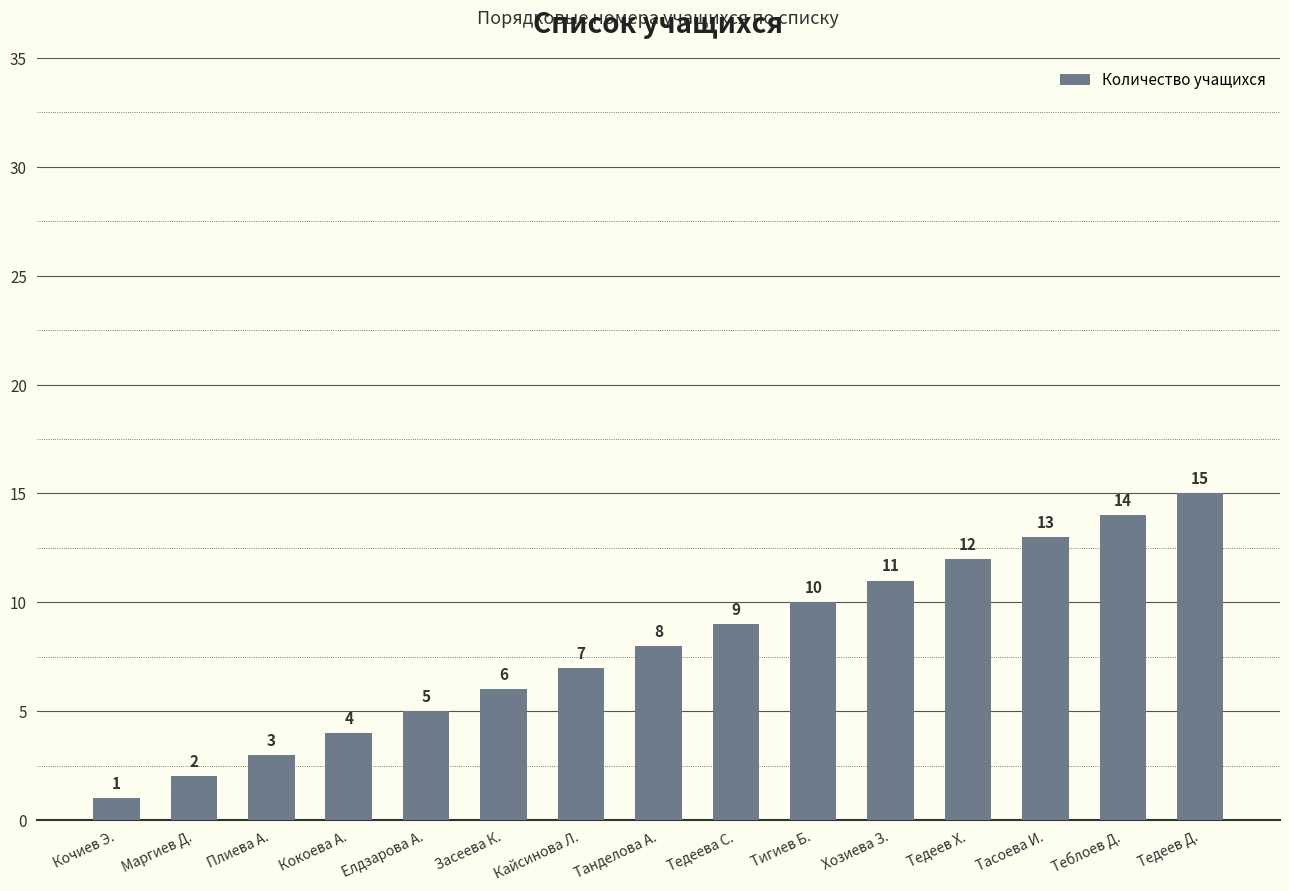

Reading right to left, transcribe all the data shown in this chart.

15	14	13	12	11	10	9	8	7	6	5	4	3	2	1